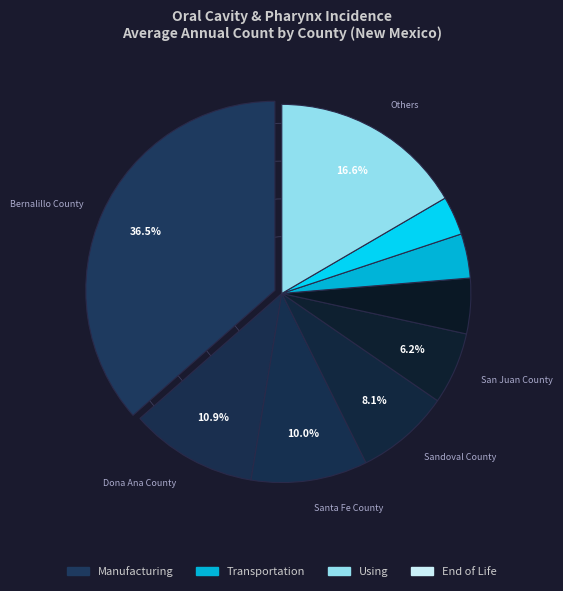

How many segments does this pie chart have?

9